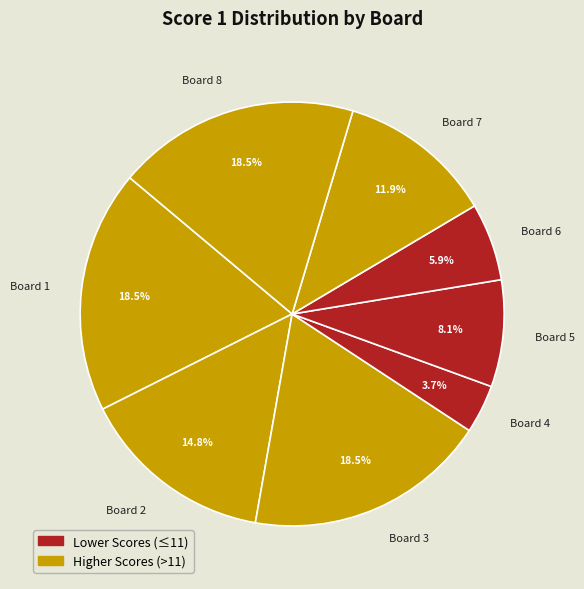

To the nearest percent, what portion does Board 2 represent?

15%